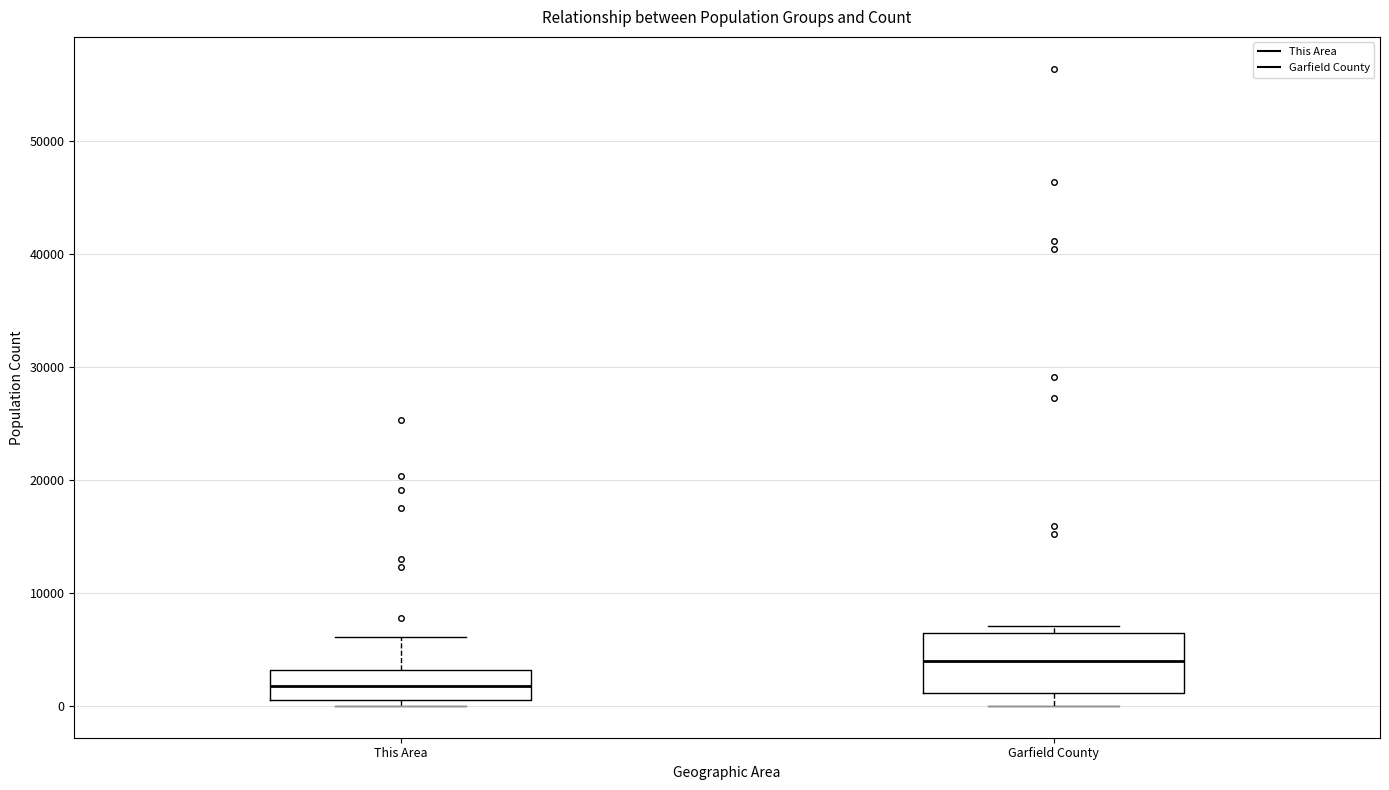

Which box's median line is the highest?

Garfield County